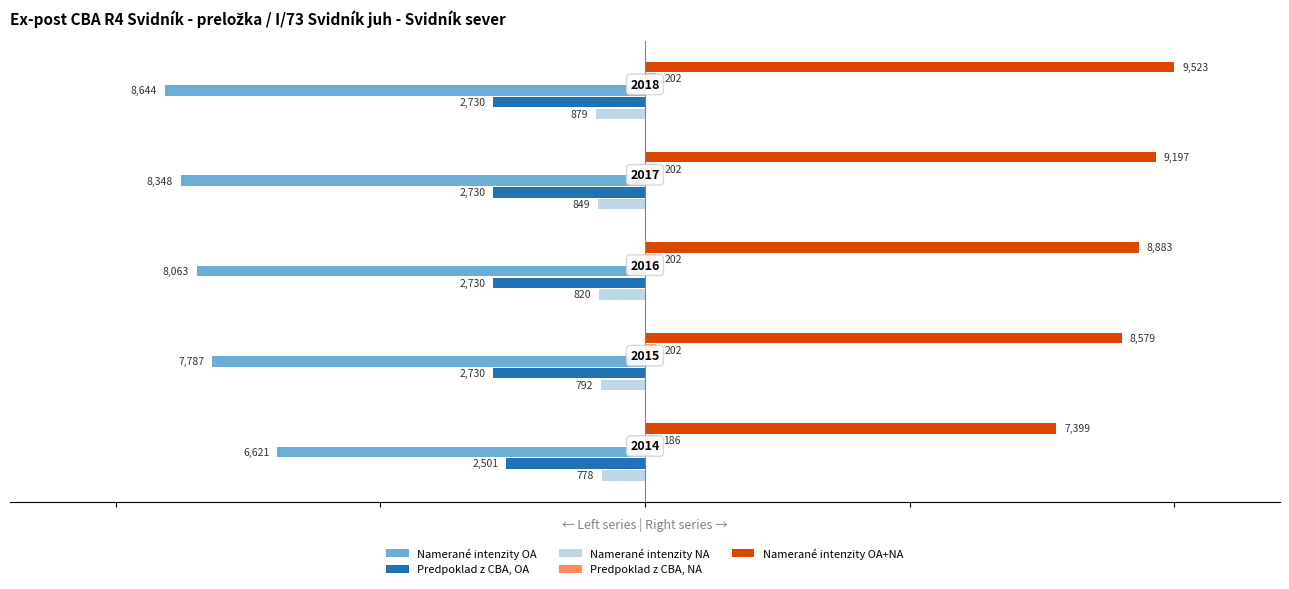

Rank the categories by Namerané intenzity OA value from lowest to highest.

4, 3, 2, 1, 0